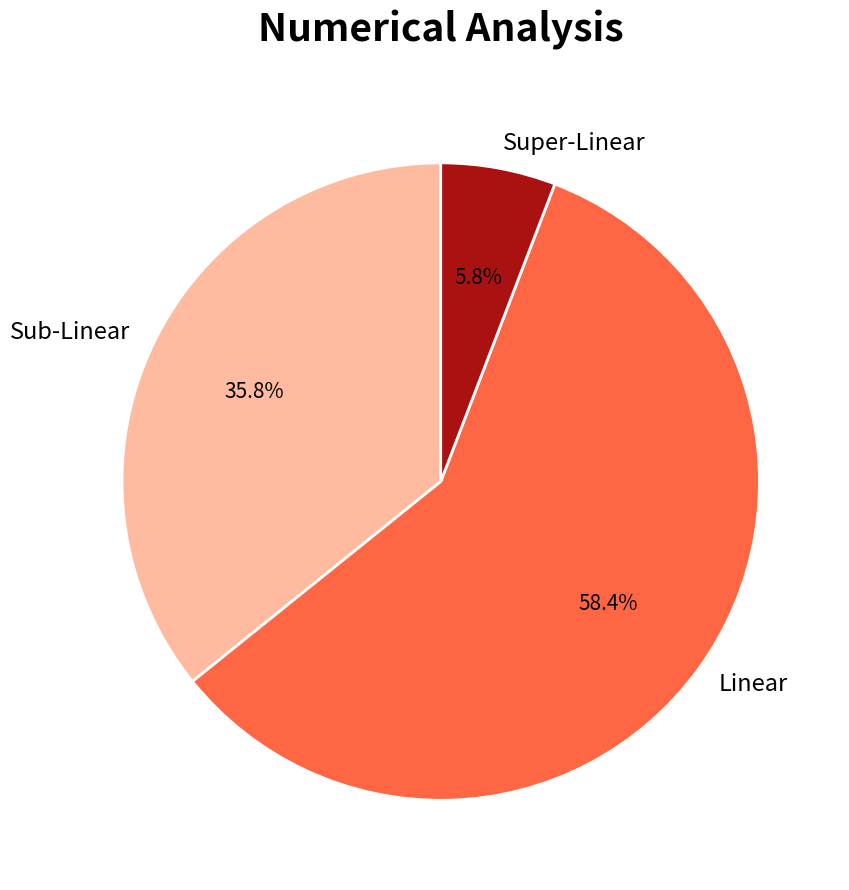

Combined, do Linear and Super-Linear account for over 50%?

Yes